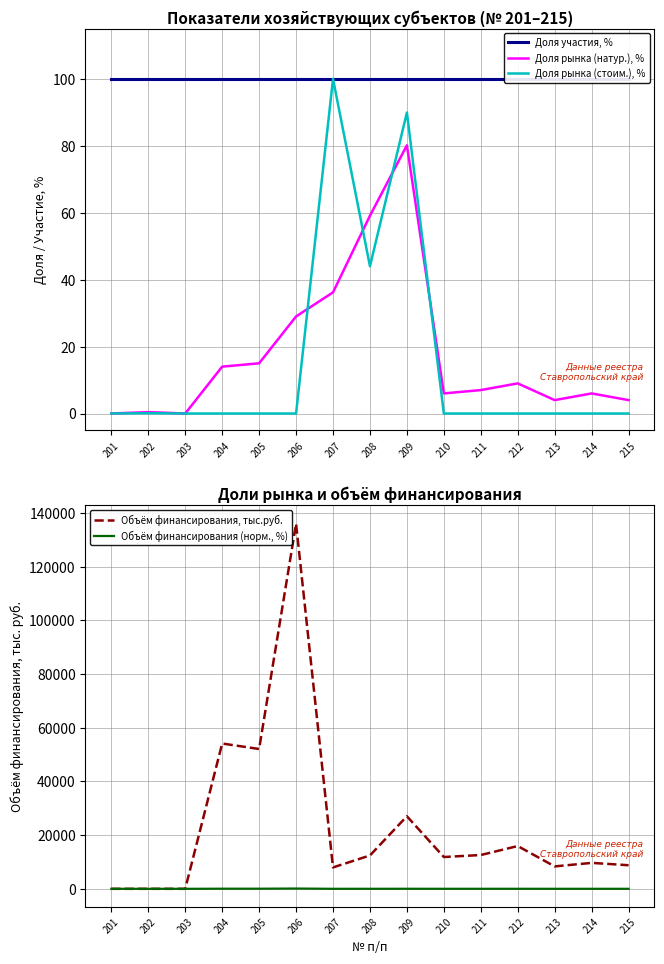

What is the difference between the highest and lowest values at 205?

52107.9